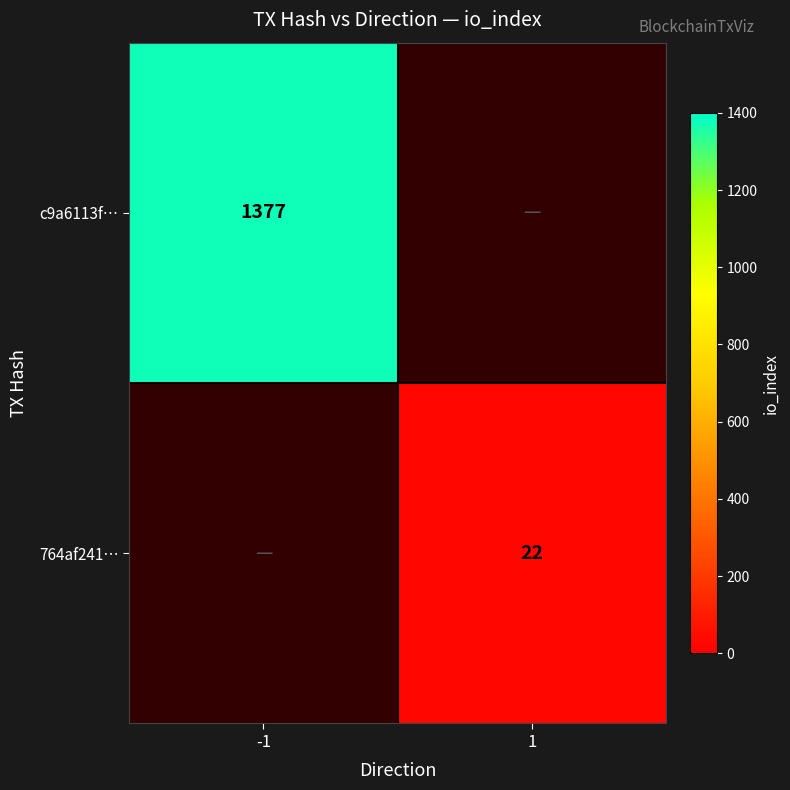

Is the value of c9a6113f… at -1 greater than the value of 764af241… at 1?

Yes